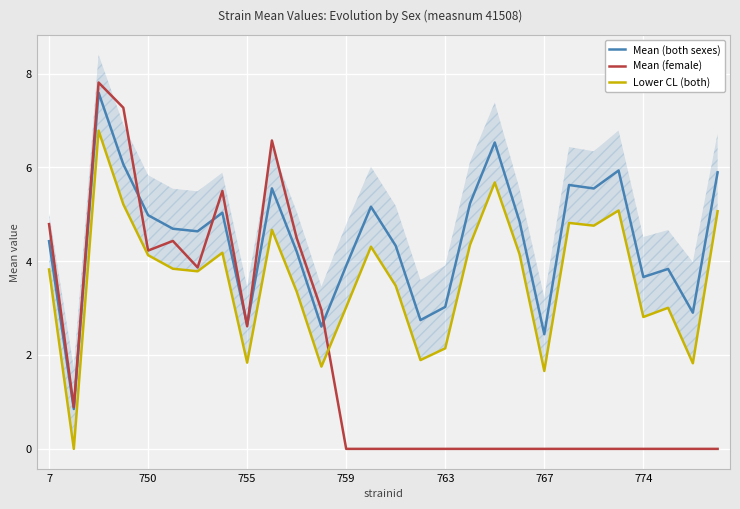

True or false: Mean (both sexes) and Lower CL (both) intersect in this chart.

False